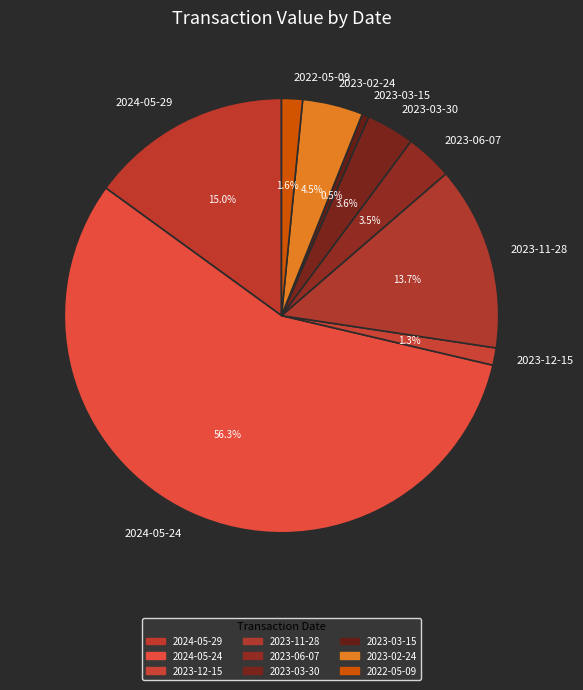

Which slice is the largest?

2024-05-24